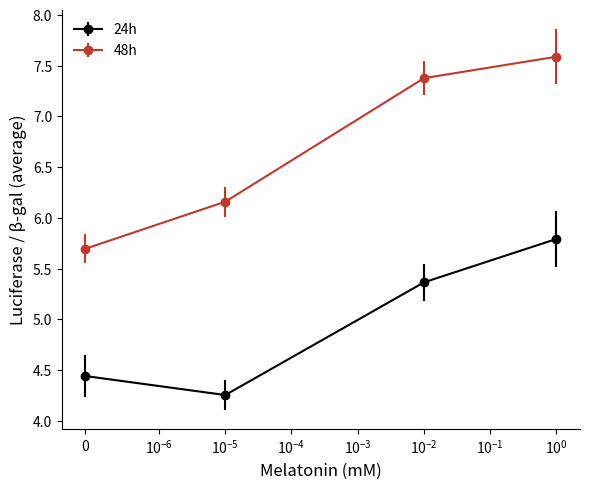

At how many categories does at least one series exceed 4?

4